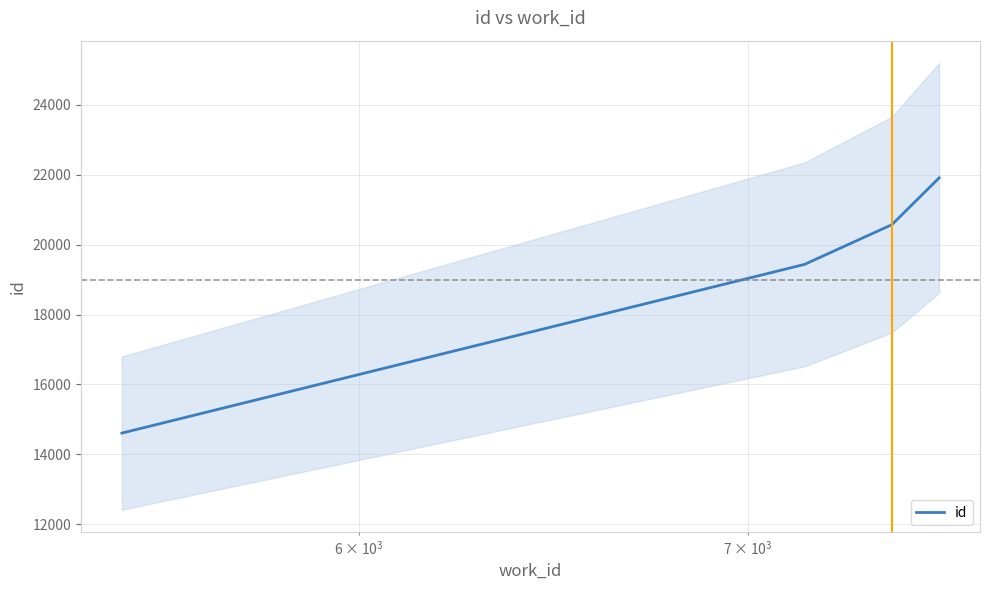

True or false: id has more than 2 interior local peaks.

False